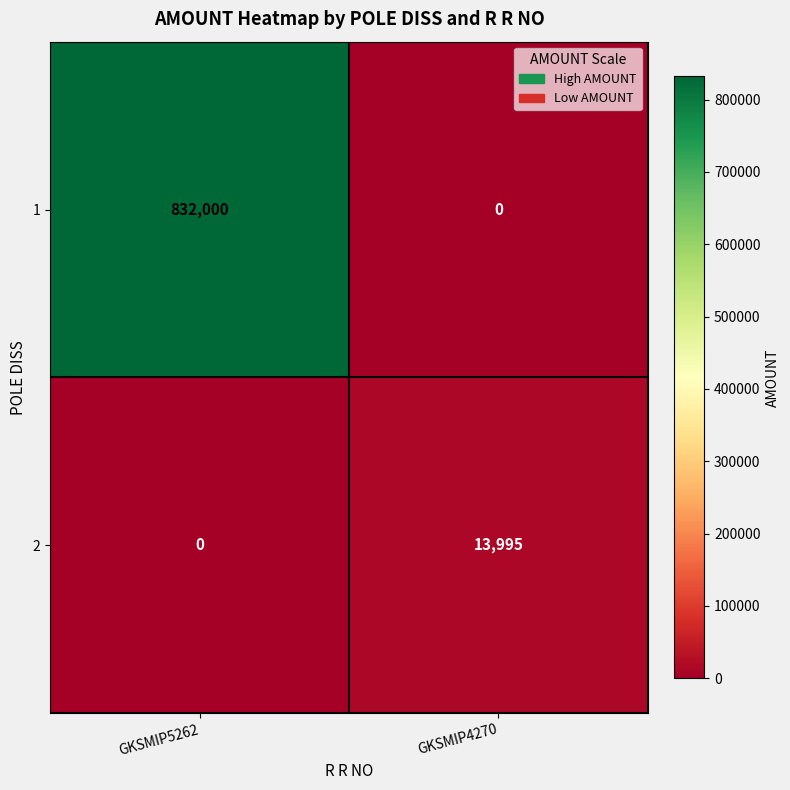

True or false: 1 has a value of 832000 at GKSMIP5262.

True